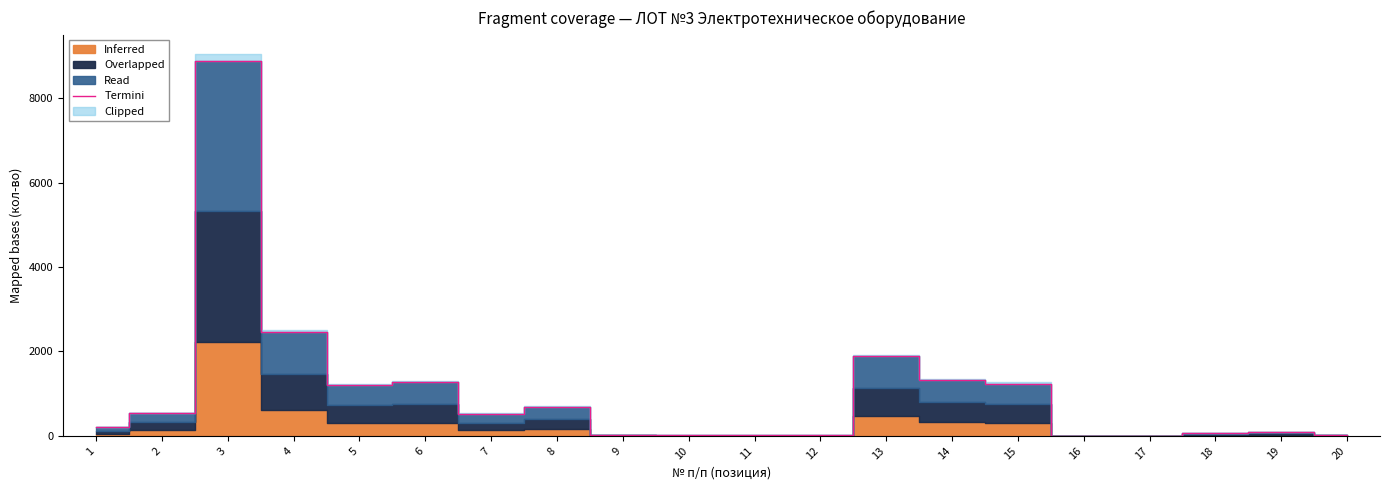

What is the change in value from 12 to 17?

-4